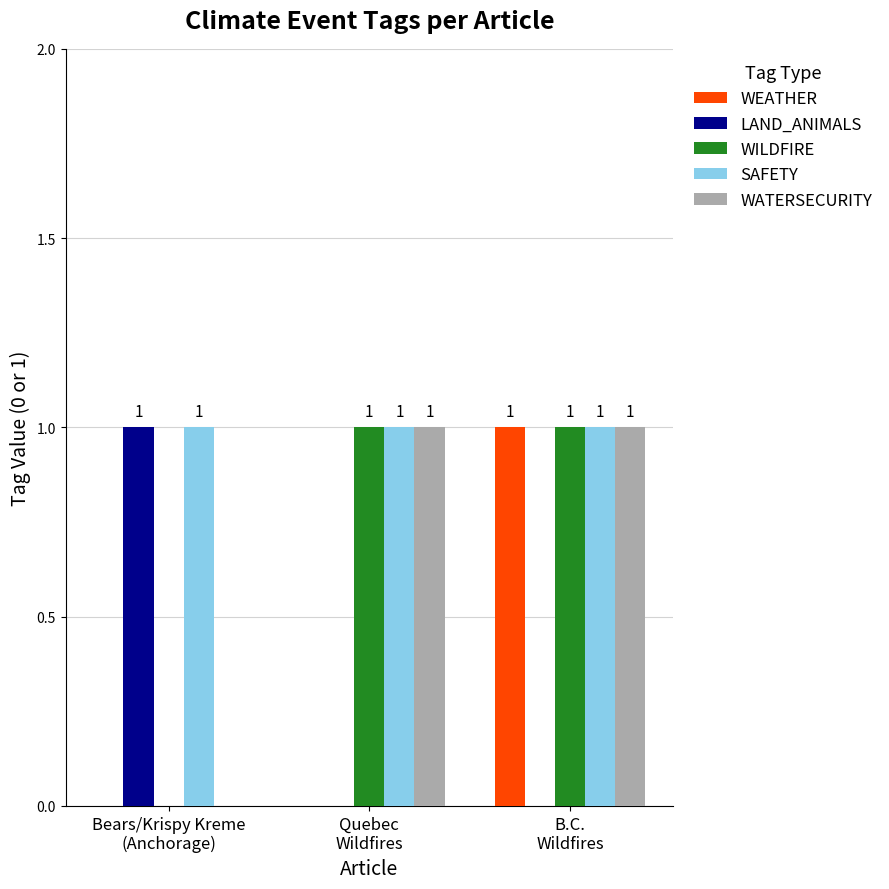

Reading left to right, extract all data points from this chart.

WEATHER: Bears/Krispy Kreme
(Anchorage)=0	Quebec
Wildfires=0	B.C.
Wildfires=1
LAND_ANIMALS: Bears/Krispy Kreme
(Anchorage)=1	Quebec
Wildfires=0	B.C.
Wildfires=0
WILDFIRE: Bears/Krispy Kreme
(Anchorage)=0	Quebec
Wildfires=1	B.C.
Wildfires=1
SAFETY: Bears/Krispy Kreme
(Anchorage)=1	Quebec
Wildfires=1	B.C.
Wildfires=1
WATERSECURITY: Bears/Krispy Kreme
(Anchorage)=0	Quebec
Wildfires=1	B.C.
Wildfires=1